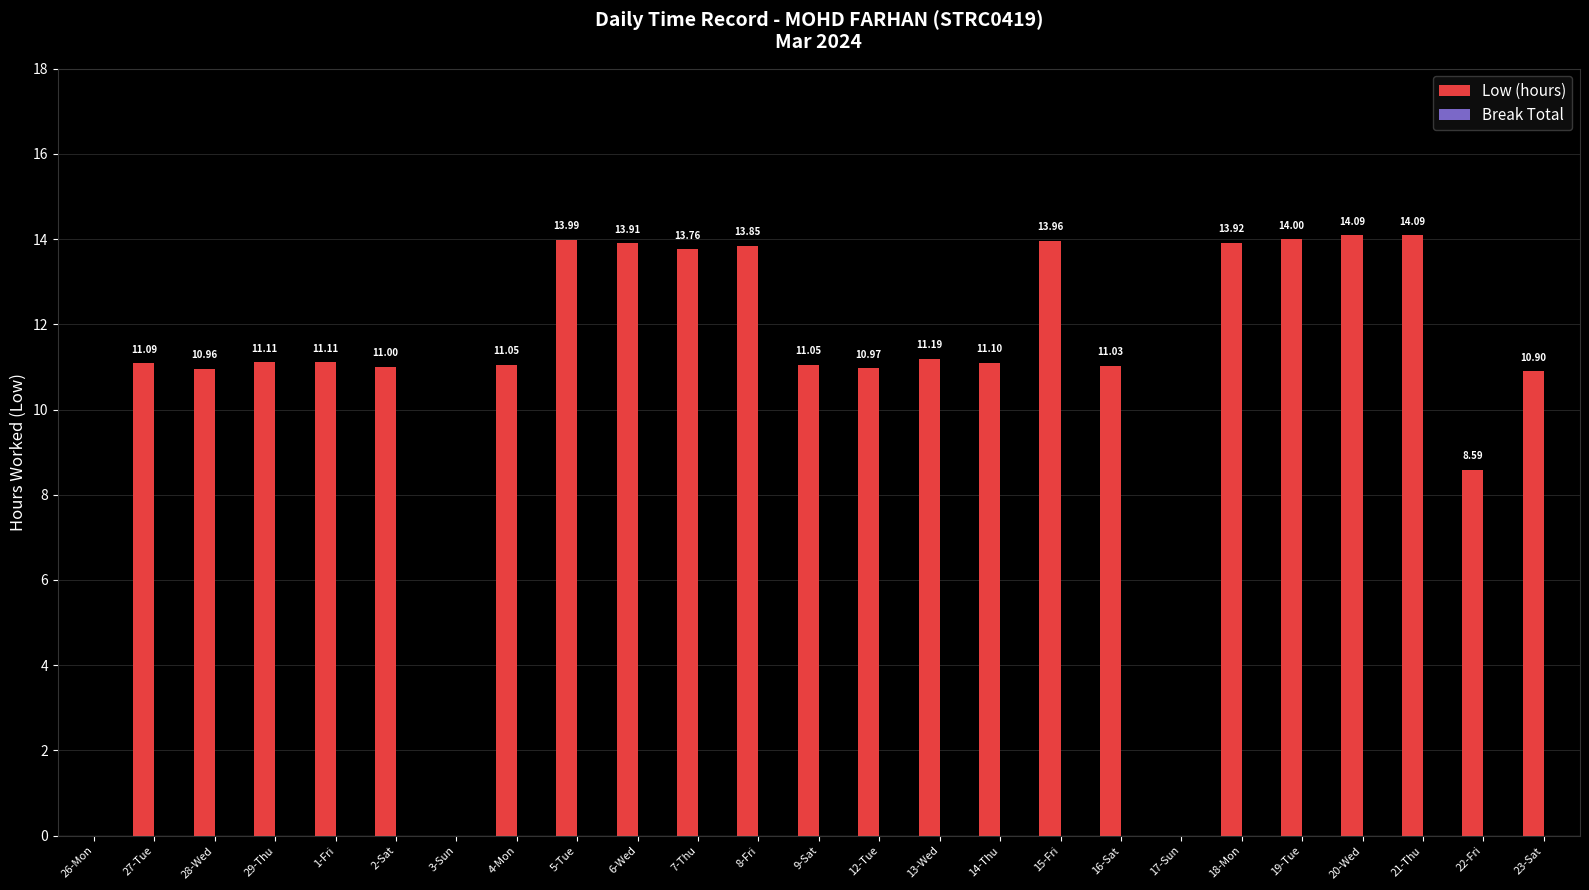

What is the sum of the values at 14-Thu and 26-Mon?

11.1